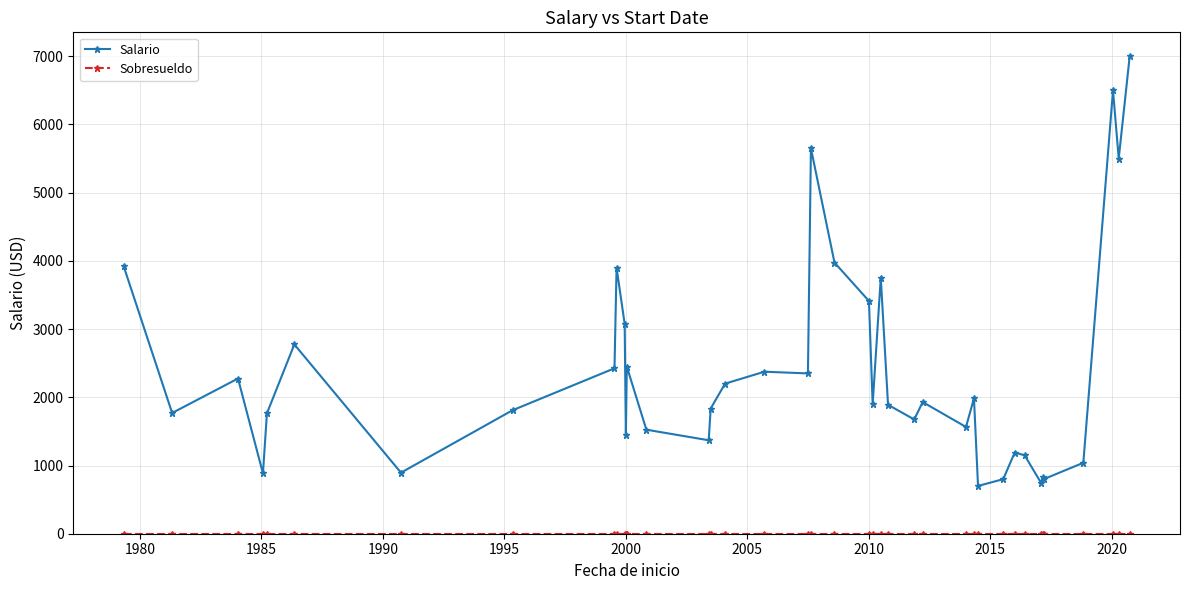

At how many categories does at least one series exceed 4579?

4